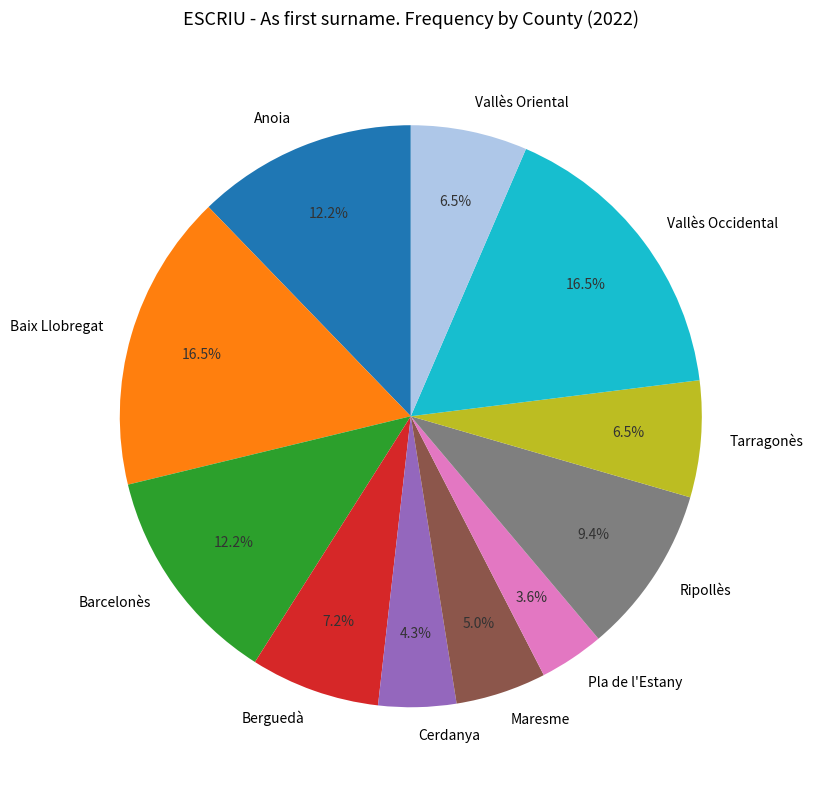

To the nearest percent, what is the average slice percentage?

9%